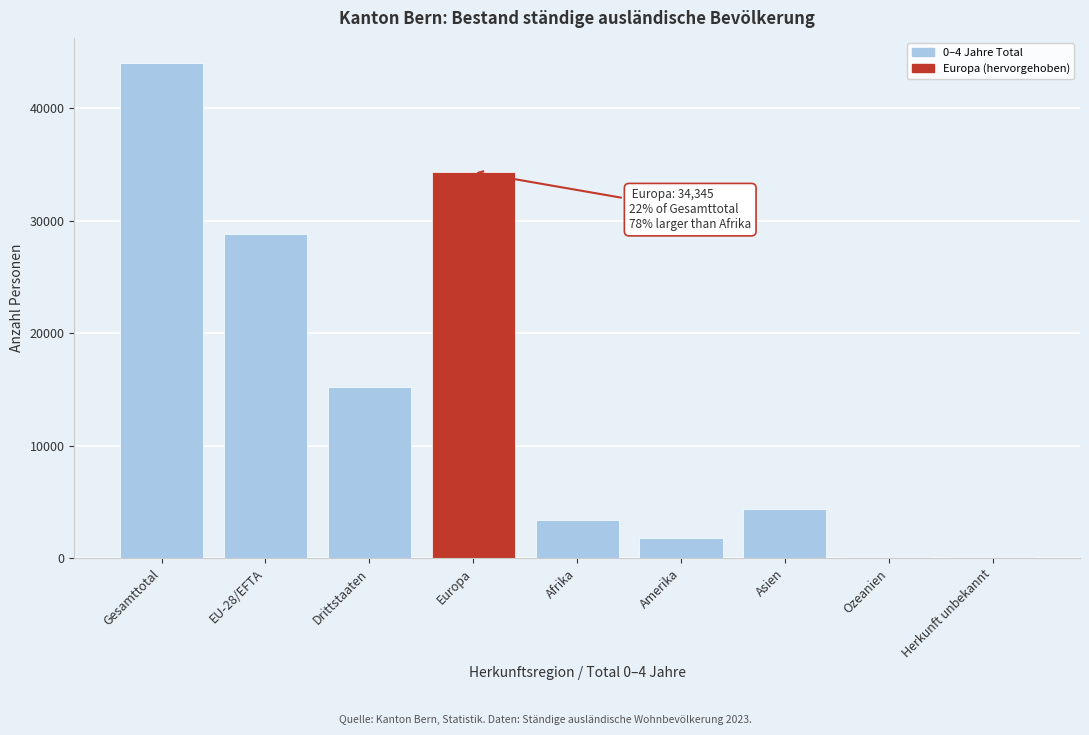

What is the sum of the values at Amerika and Asien?

6158